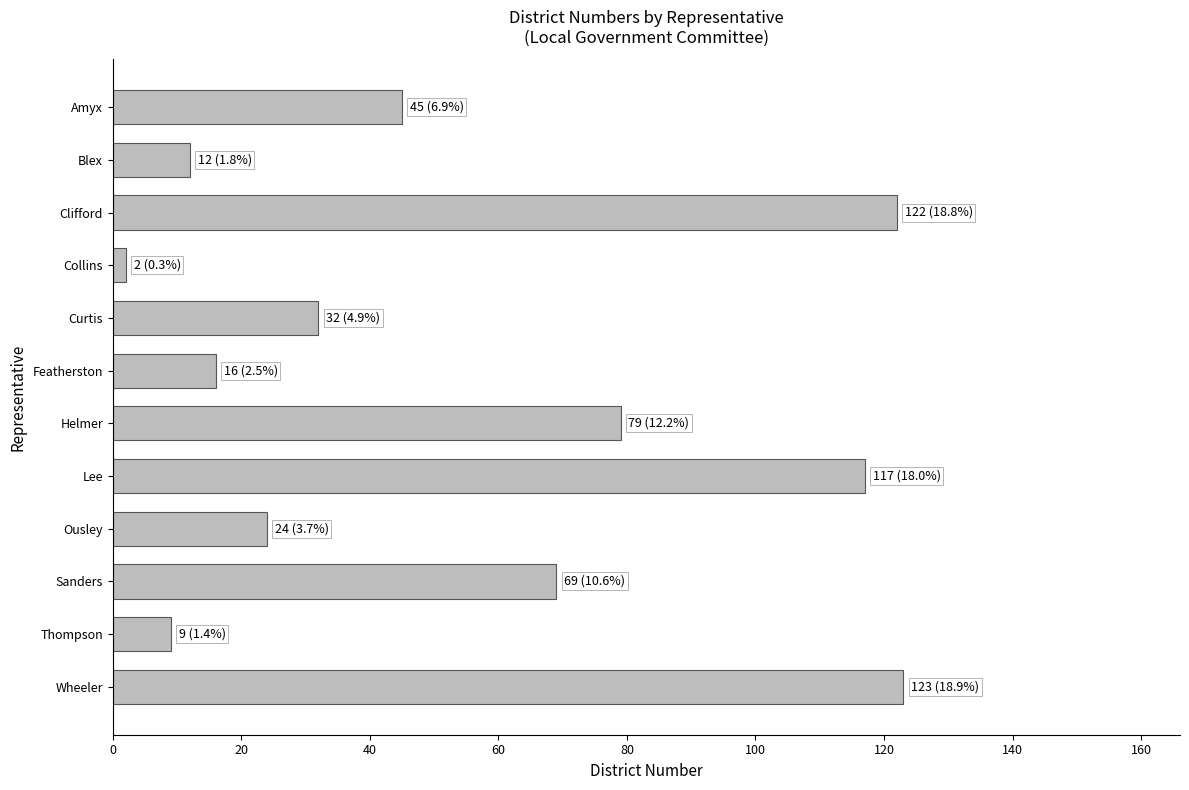

The value at Featherston is 26. True or false?

False